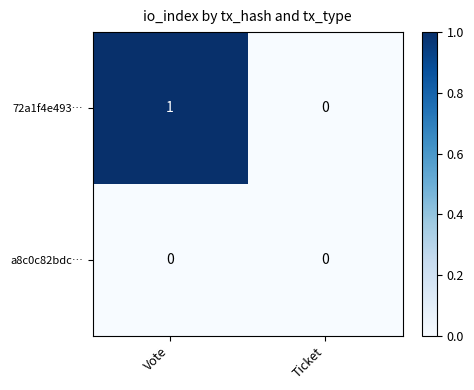

How many data points does each series have?

2